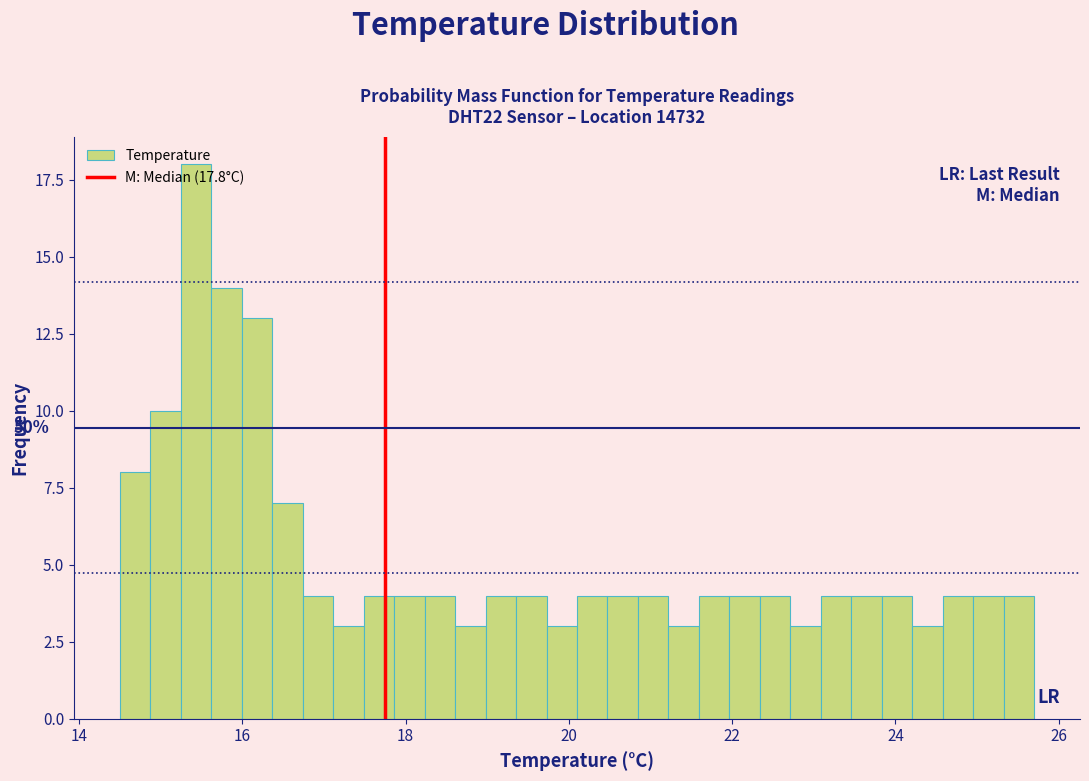

Read against the x-axis, roughly where is the centre of the tallest bar?

15.4